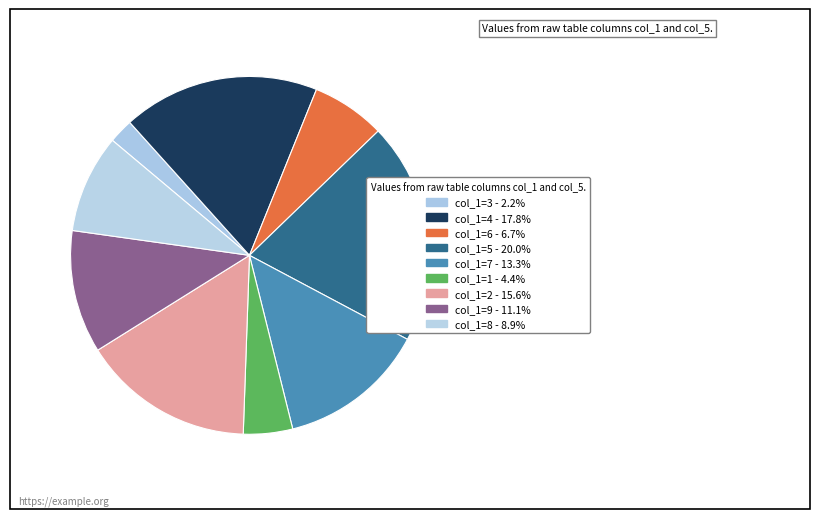

How many slices are in this pie chart?

9